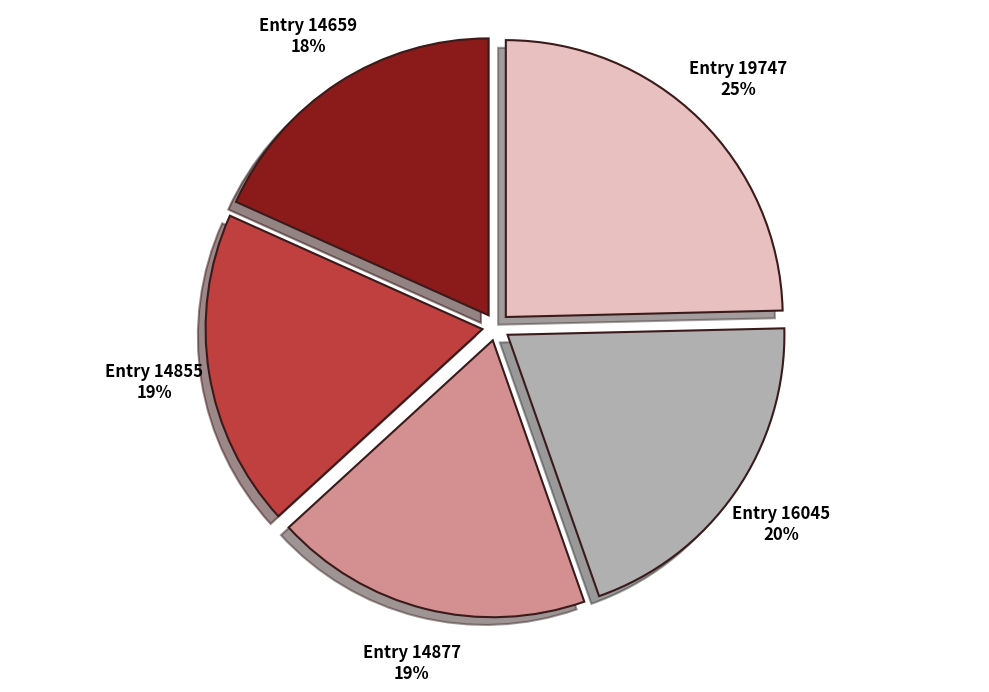

Which category has the biggest portion of the pie?

Entry 19747